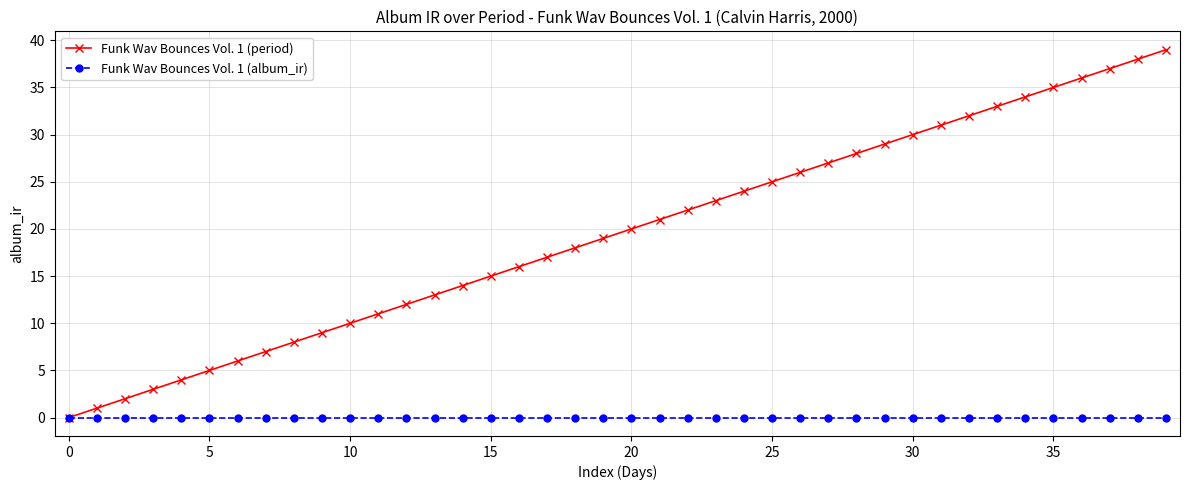

Is this an area chart (filled region under the line)?

No